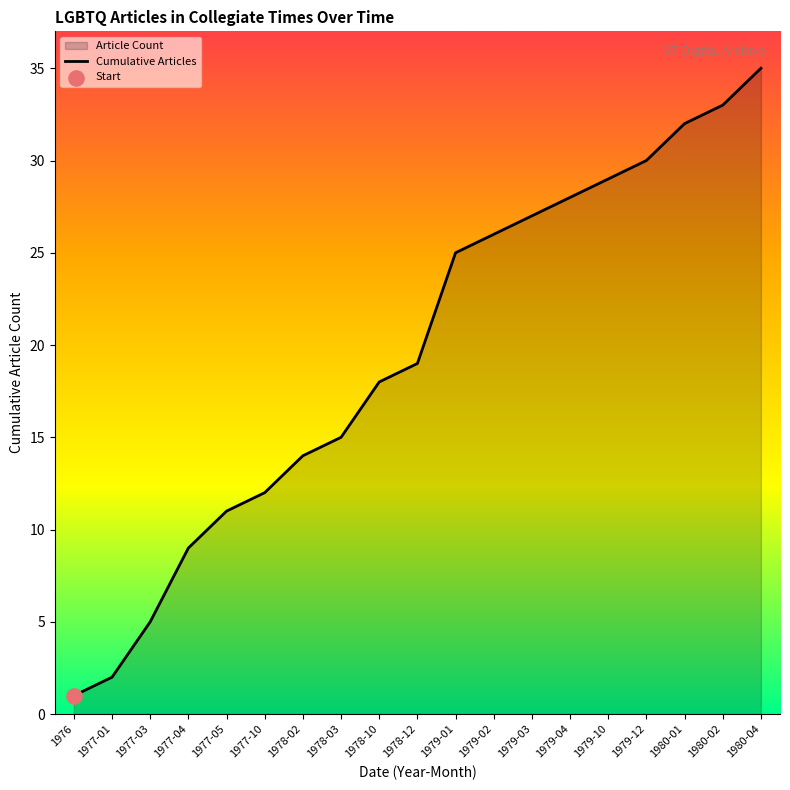

What is the change in value from 1977-01 to 1977-10?

+10